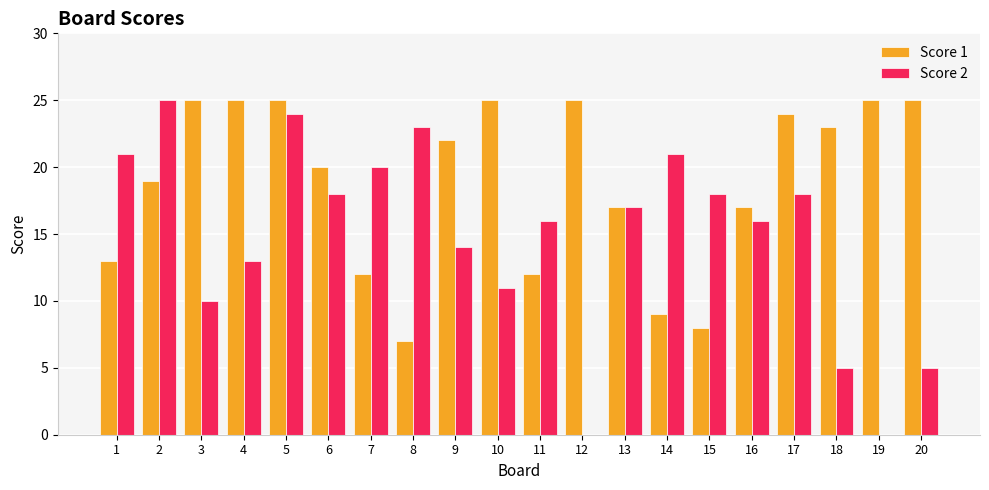

The Score 2 series shows -9 at 12. True or false?

False